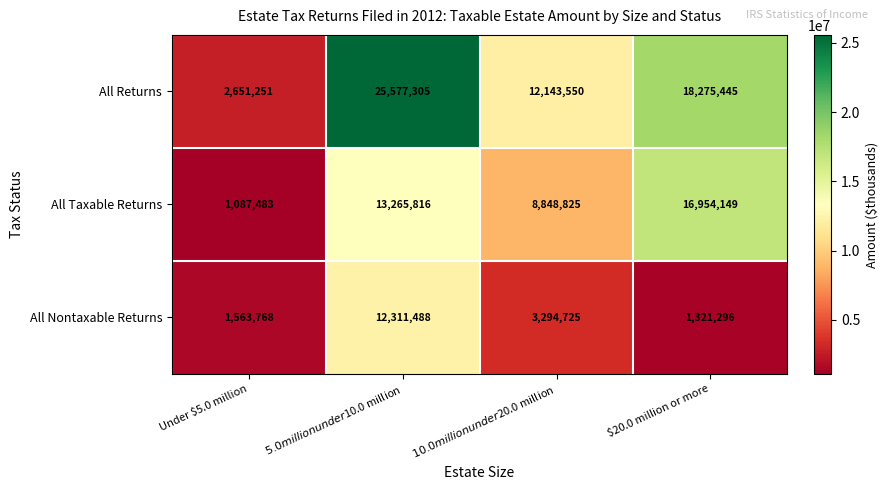

How many data points in All Nontaxable Returns are less than 3294725?

2